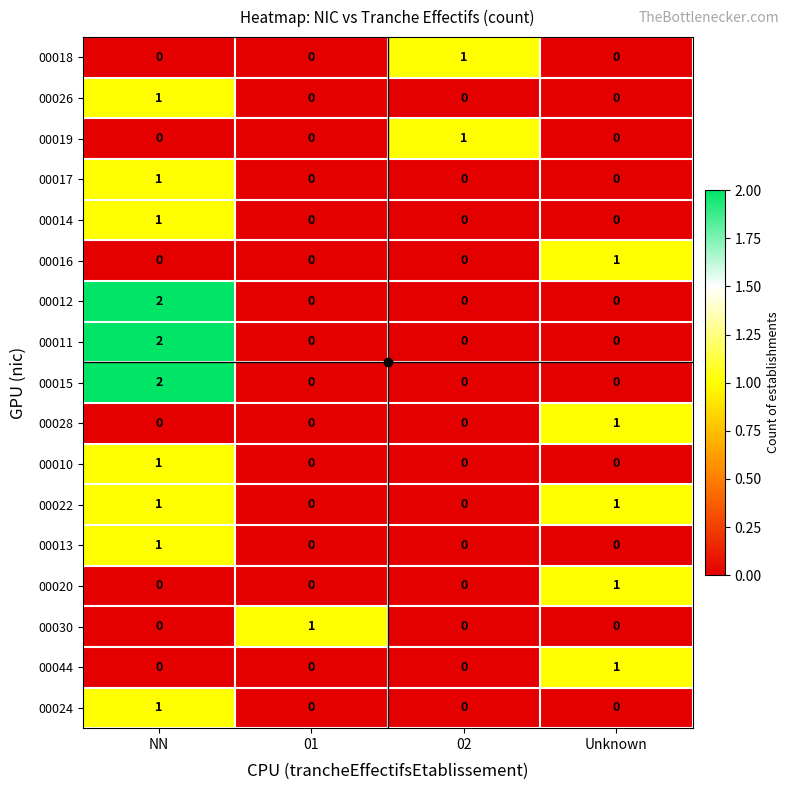

At which category does the chart reach its peak across all series?

NN